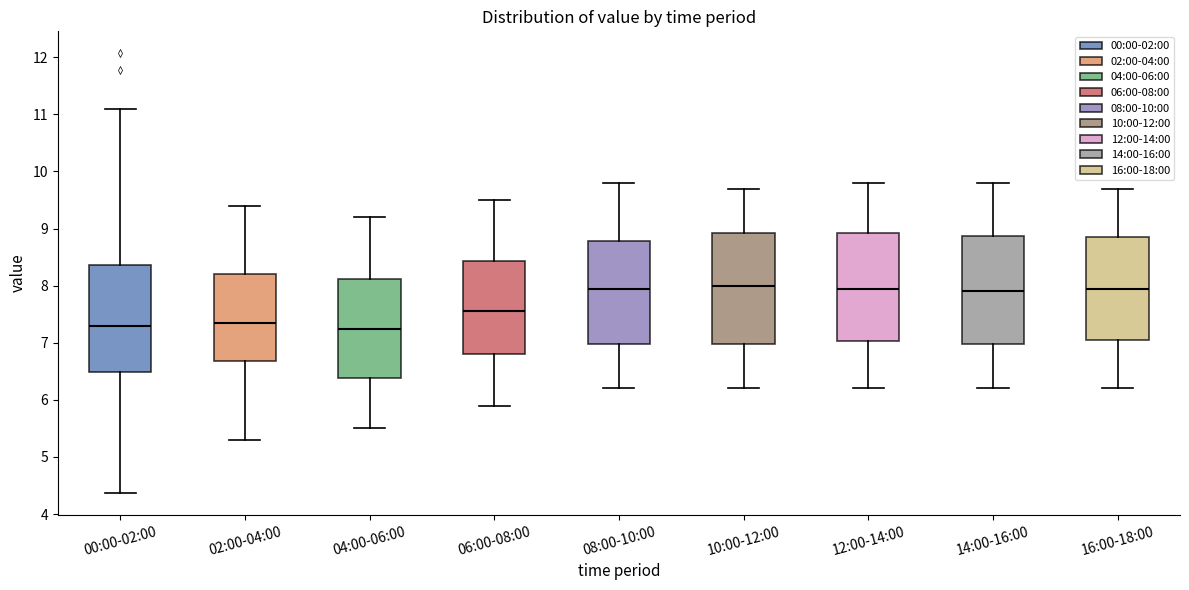

Reading left to right, transcribe this box plot: for each box, give where its median line is, the range the box spans, and where its two whiskers end, as read against the y-axis. The values are not printed on the chart, so give them approximately, as read against the axis.

00:00-02:00: median 7.3, box 6.5 to 8.4, whiskers 4.4 to 11.1
02:00-04:00: median 7.4, box 6.7 to 8.2, whiskers 5.3 to 9.4
04:00-06:00: median 7.3, box 6.4 to 8.1, whiskers 5.5 to 9.2
06:00-08:00: median 7.6, box 6.8 to 8.4, whiskers 5.9 to 9.5
08:00-10:00: median 8.0, box 7.0 to 8.8, whiskers 6.2 to 9.8
10:00-12:00: median 8.0, box 7.0 to 8.9, whiskers 6.2 to 9.7
12:00-14:00: median 8.0, box 7.0 to 8.9, whiskers 6.2 to 9.8
14:00-16:00: median 7.9, box 7.0 to 8.9, whiskers 6.2 to 9.8
16:00-18:00: median 8.0, box 7.1 to 8.9, whiskers 6.2 to 9.7